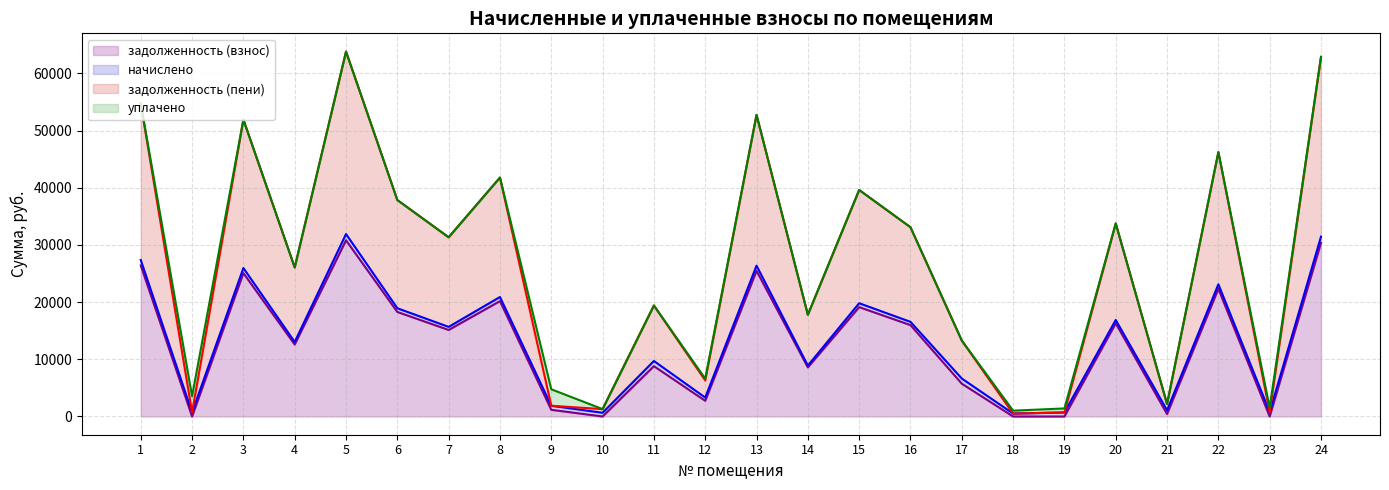

What is the total value across all series at 15?

118144.6